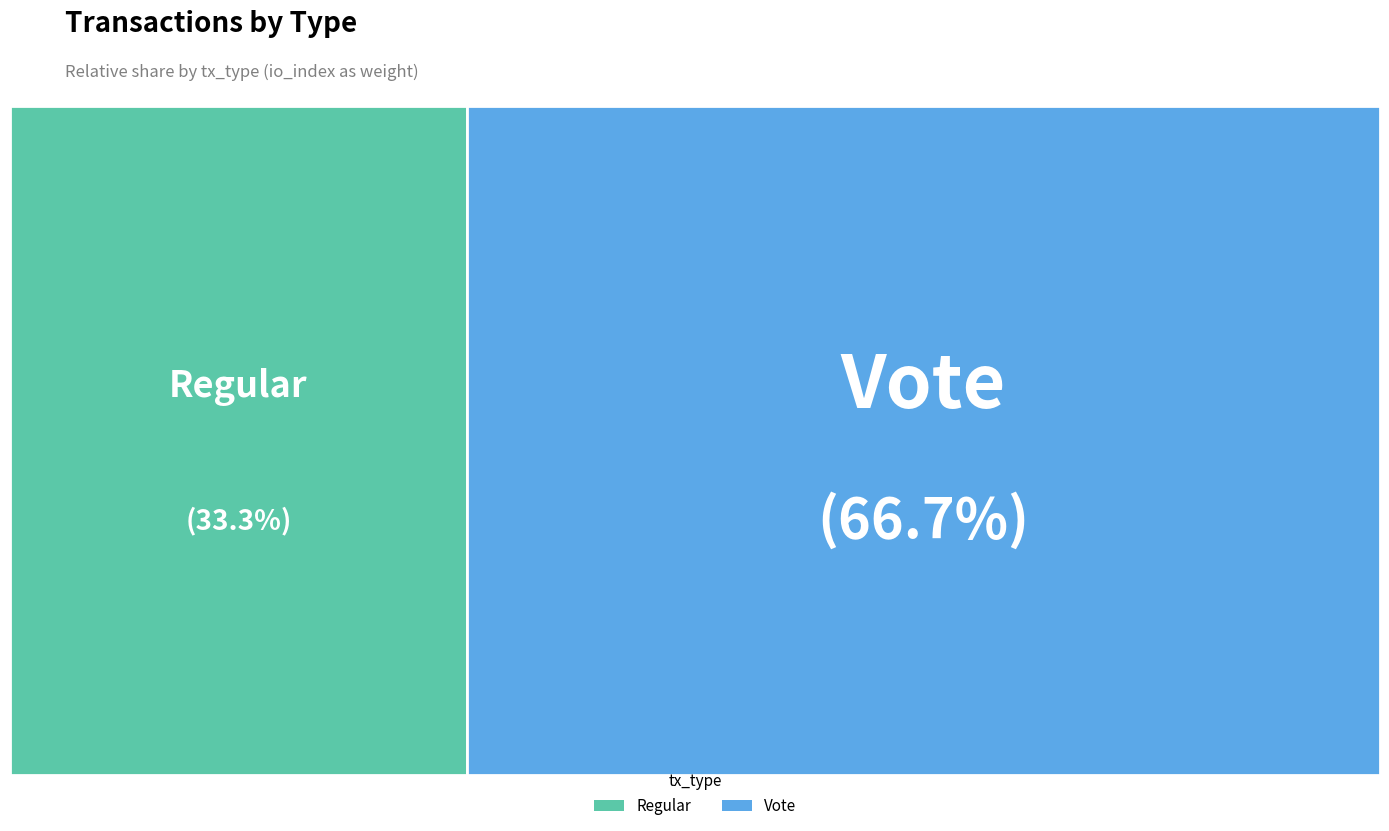

Is Regular the majority of the pie?

No